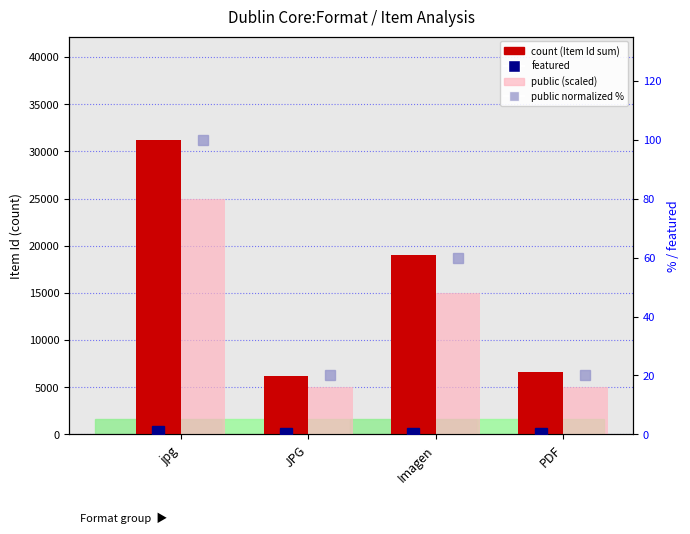

What is the spread (max minus min) of values at jpg?

31245